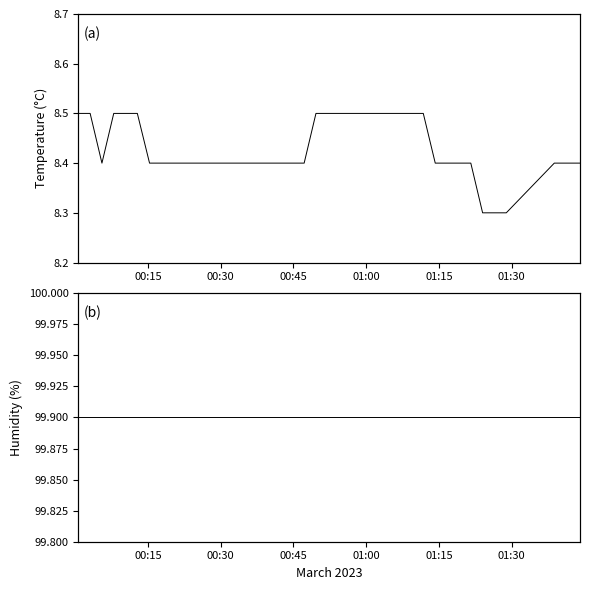

The value of temperature at 33 is 12.7. True or false?

False